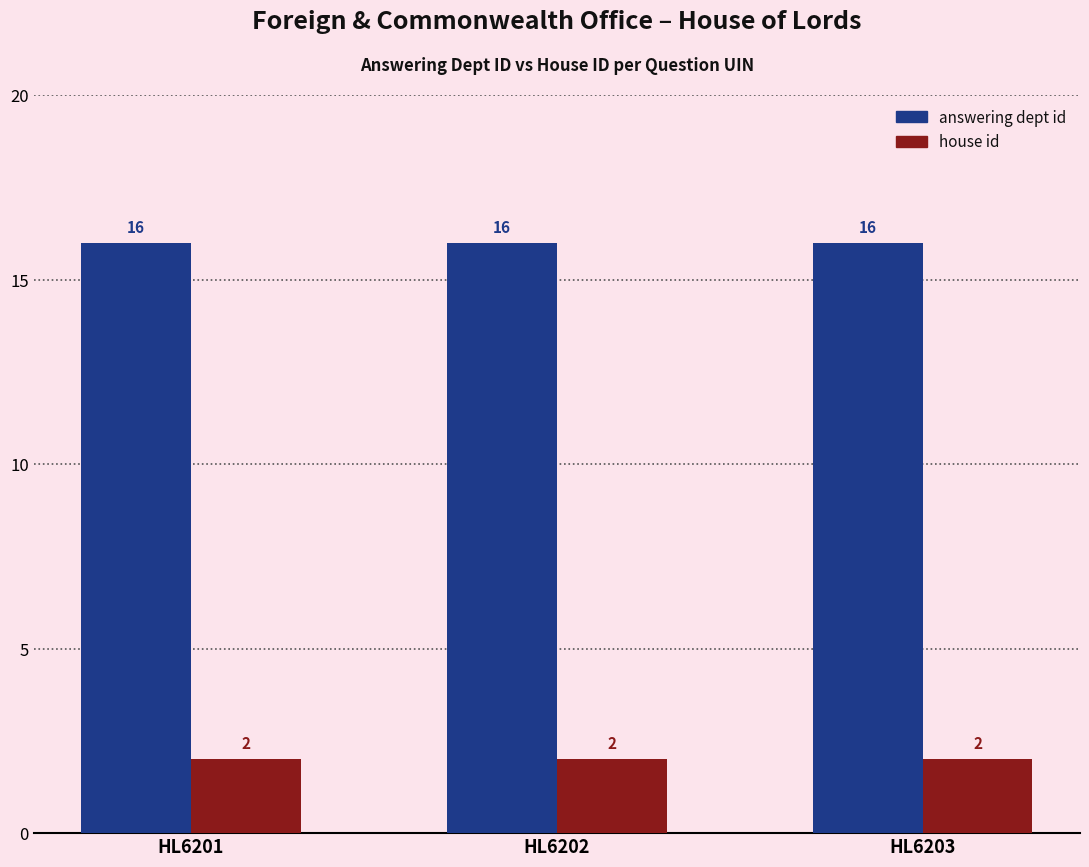

What is the value of the answering dept id bar at the 1st from the left?

16